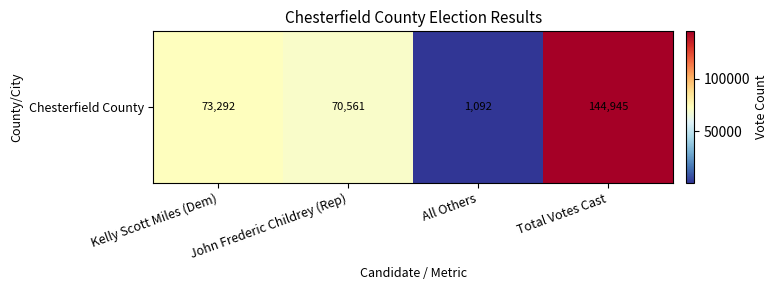

List the labels in order of value, largest first.

Total Votes Cast, Kelly Scott Miles (Dem), John Frederic Childrey (Rep), All Others